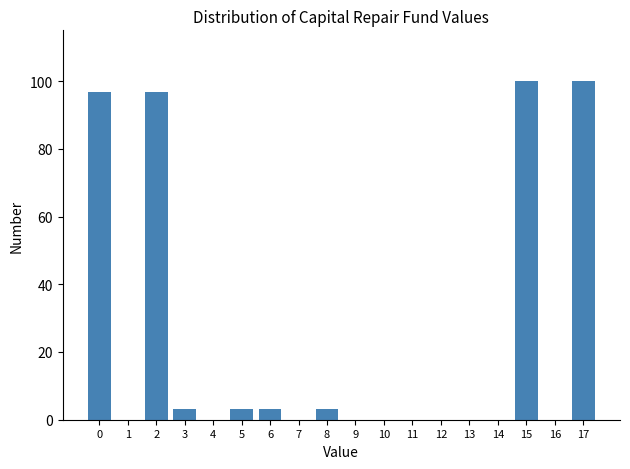

What is the sum of the values at 7 and 0?

96.7